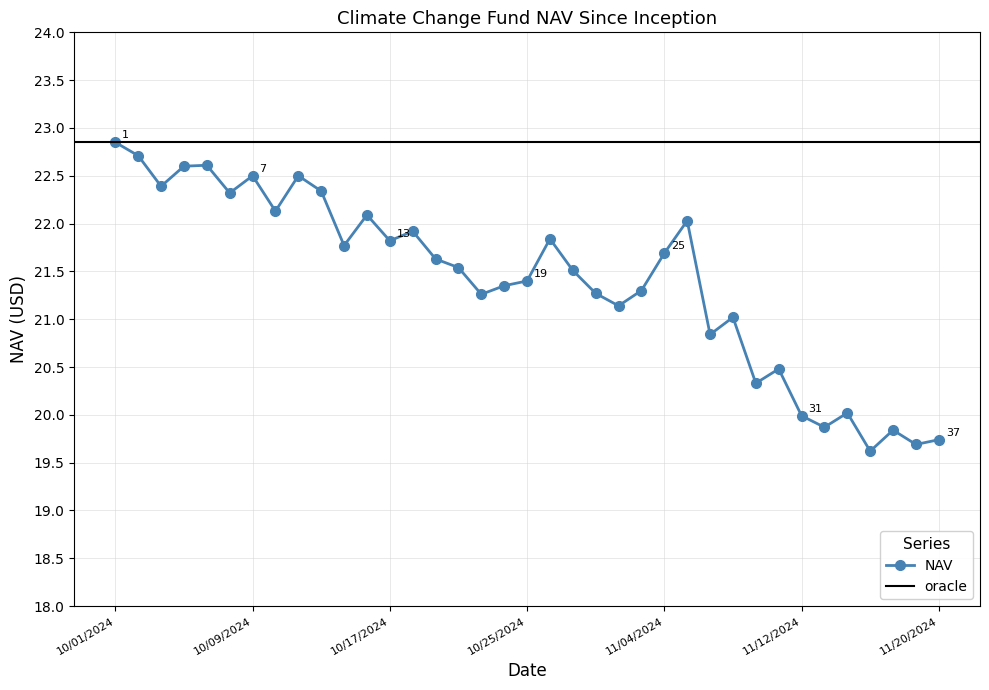

True or false: NAV has more than 1 points higher than both neighbors.

True